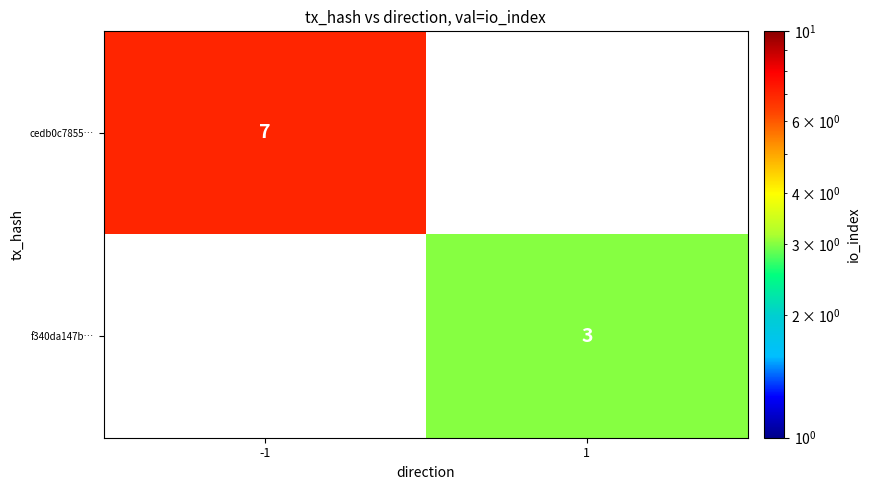

At how many categories does at least one series exceed 5?

1